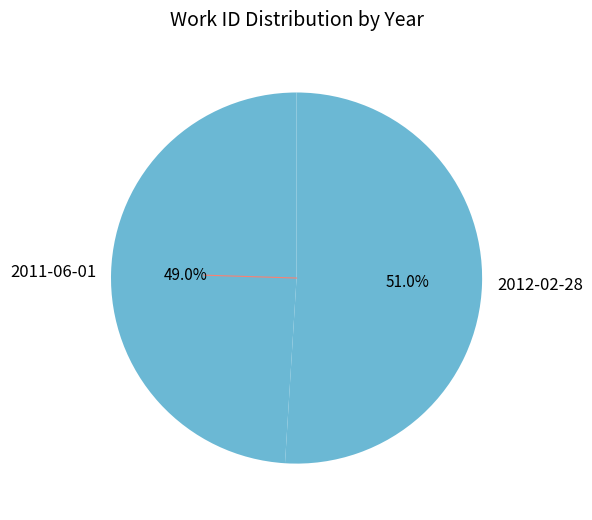

Which has a higher value, 2011-06-01 or 2012-02-28?

2012-02-28